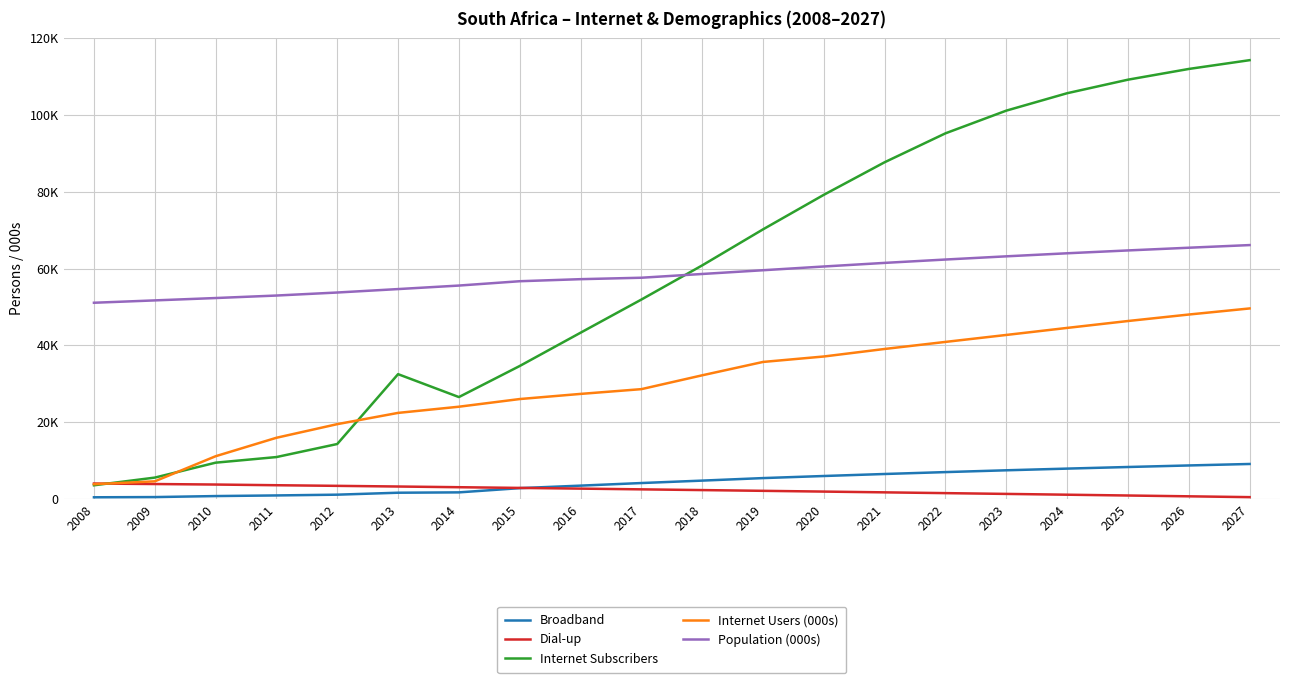

What is the value of the Broadband point at the 13th from the left?

5971